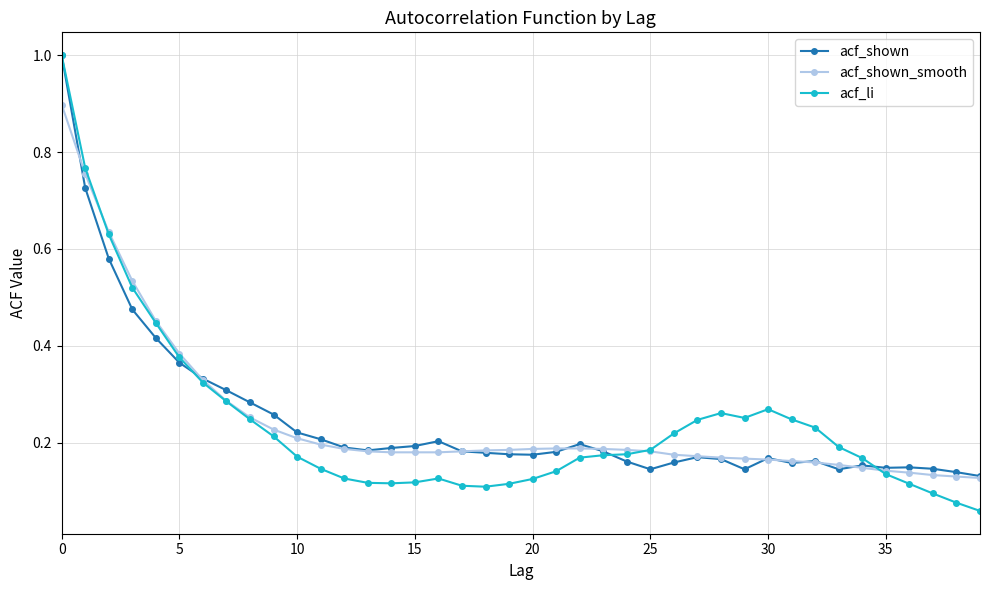

At how many categories does at least one series exceed 0?

40